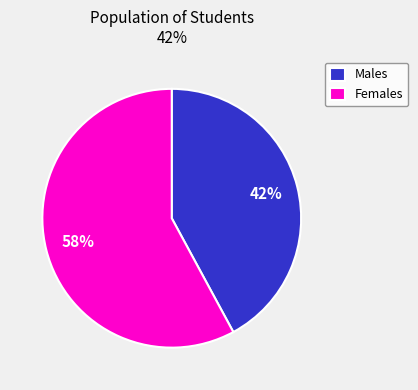

True or false: Males accounts for 29% of the total.

False